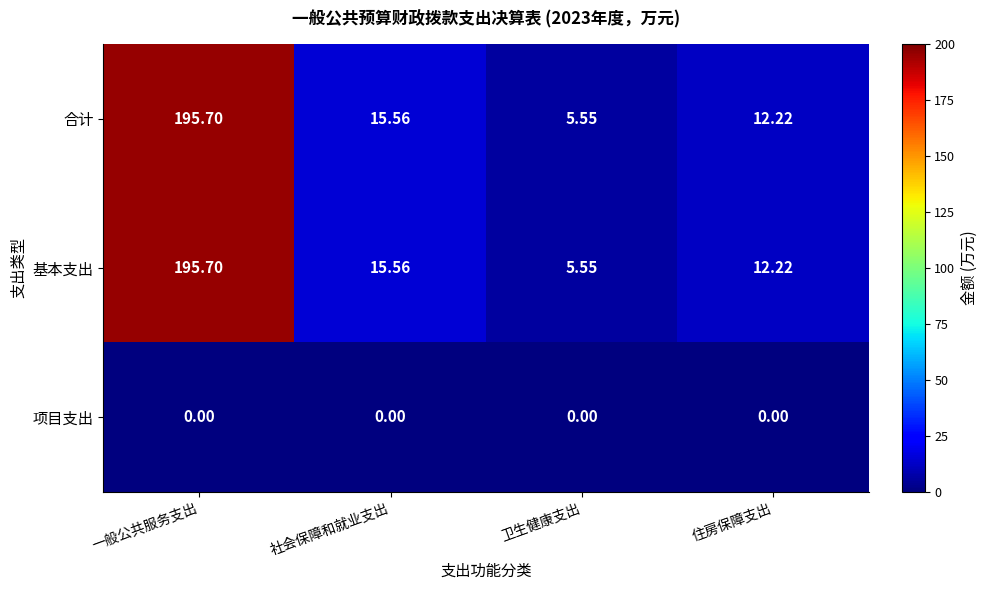

List the labels in order of 合计 value, largest first.

一般公共服务支出, 社会保障和就业支出, 住房保障支出, 卫生健康支出